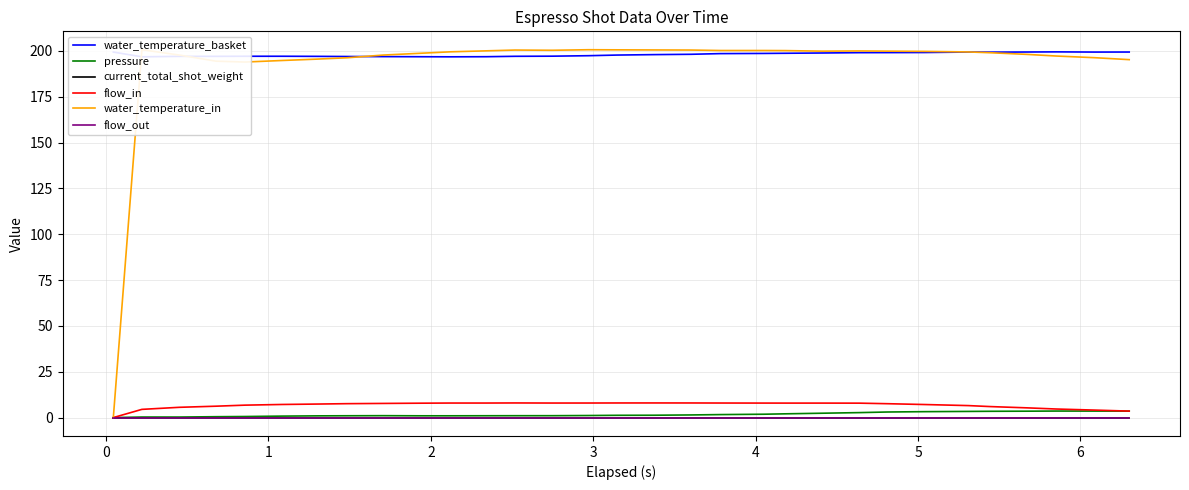

What are all the series names shown in the legend?

water_temperature_basket, pressure, current_total_shot_weight, flow_in, water_temperature_in, flow_out